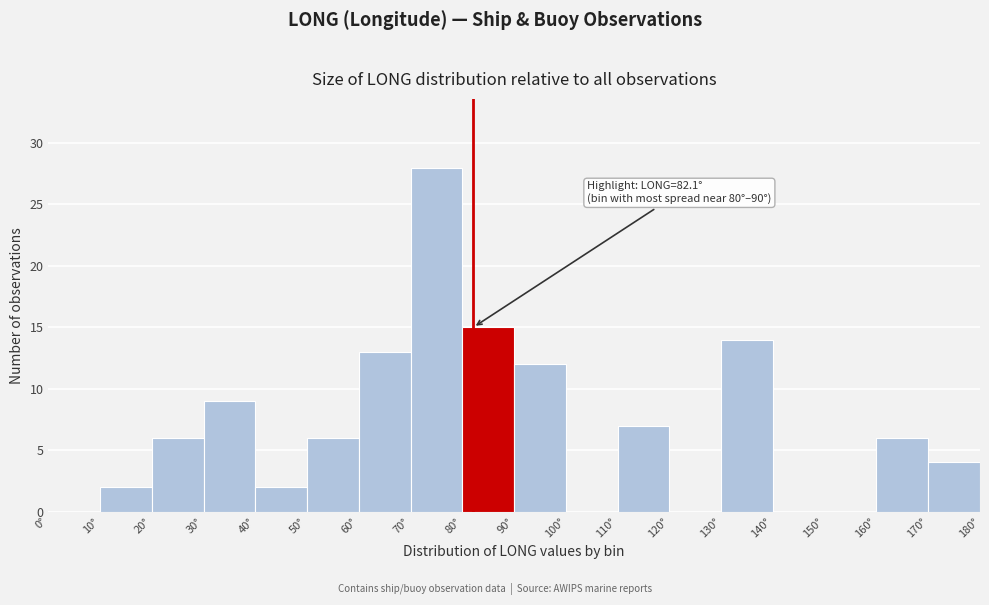

Which range on the x-axis has the tallest bar?

70 to 80